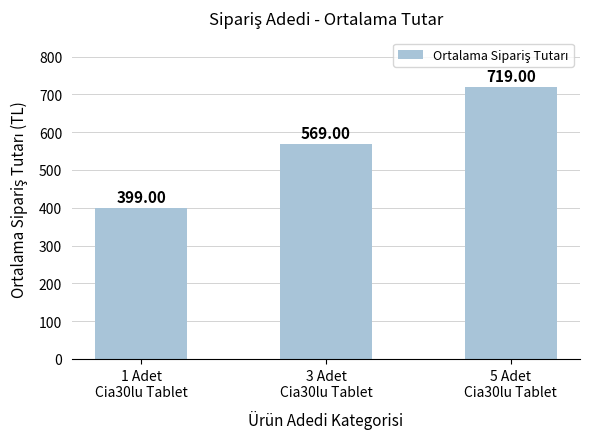

Which category has the lowest value across all series?

1 Adet
Cia30lu Tablet